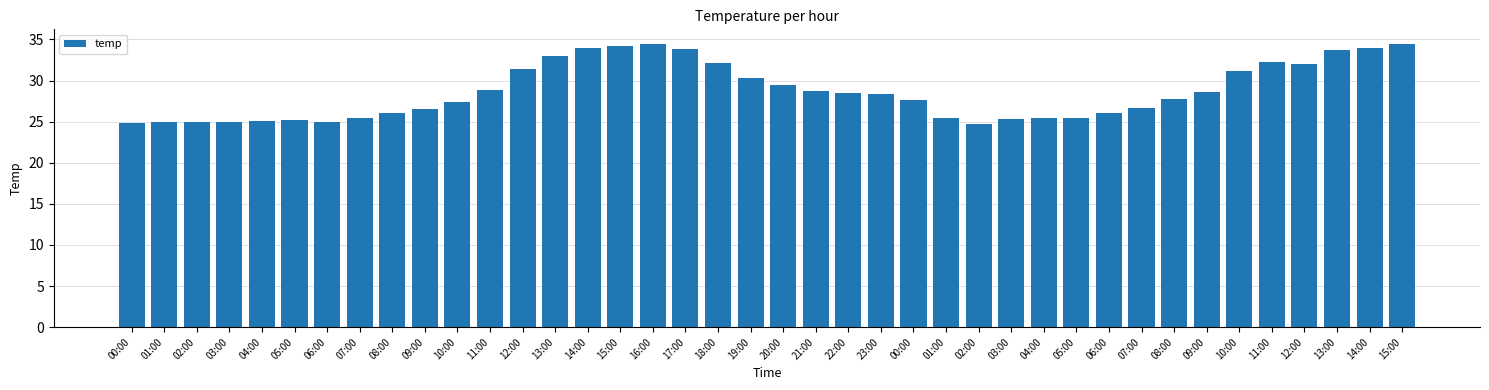

How many data points does each series have?

40